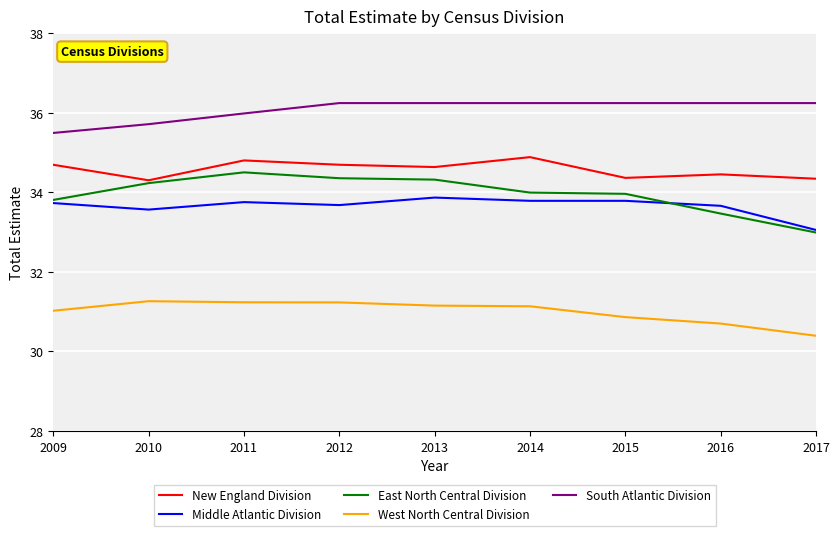

What is the maximum value for East North Central Division?

34.5